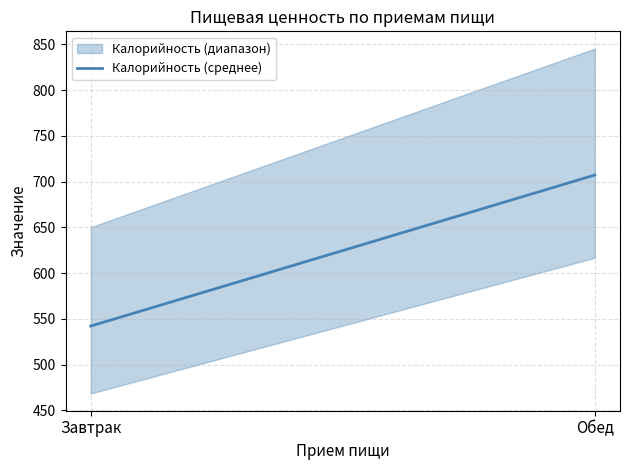

What is the label of the 1st point from the right?

Обед